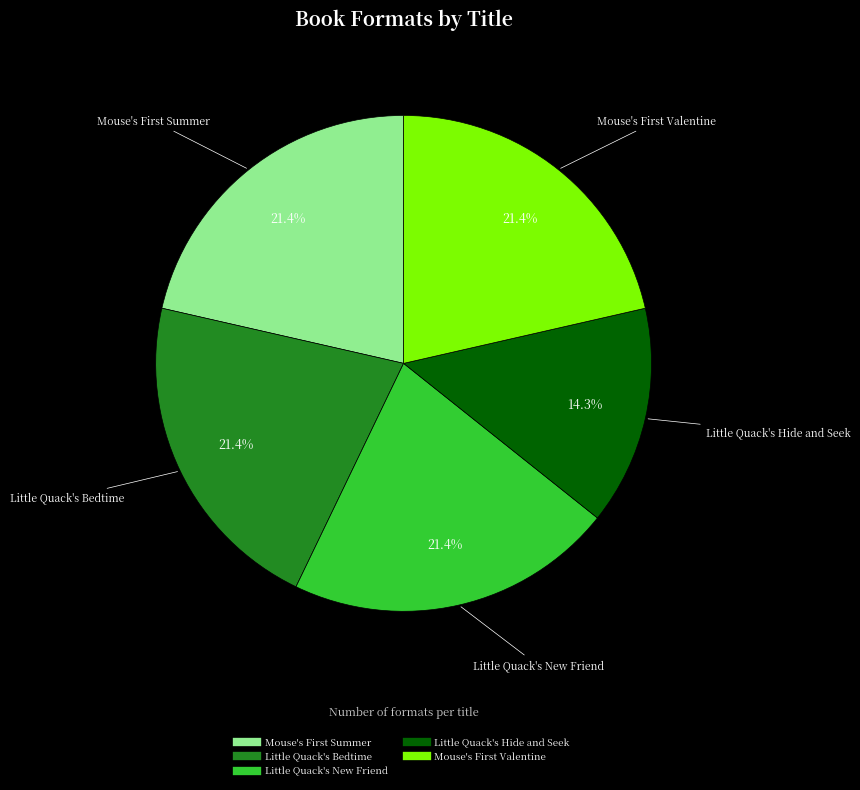

Which slice is the smallest?

Little Quack's Hide and Seek